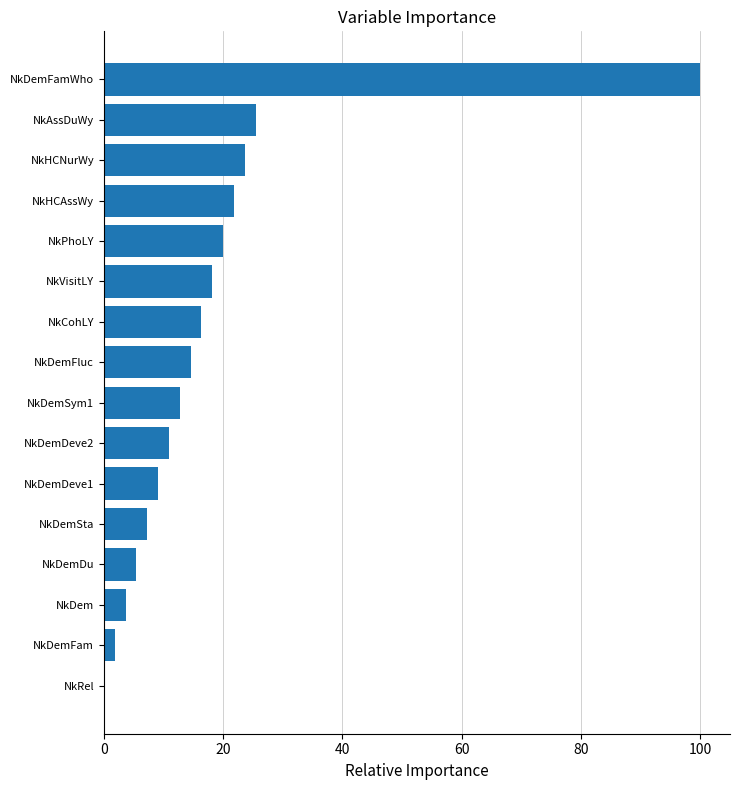

Which has a higher value, NkDemDu or NkPhoLY?

NkPhoLY